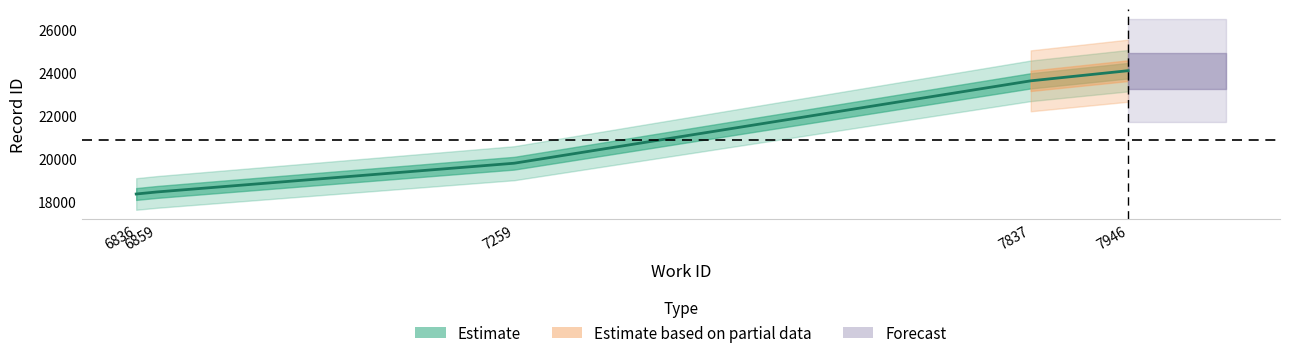

How many data points are less than 19793?

2